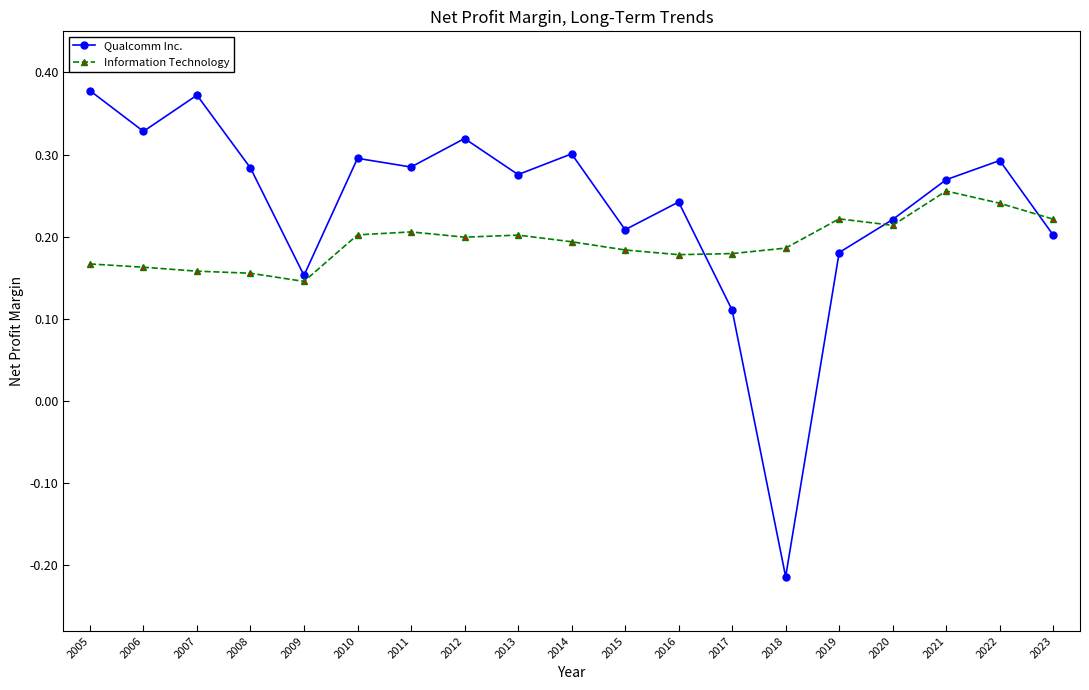

How many Qualcomm Inc. values are between 0 and 1?

18